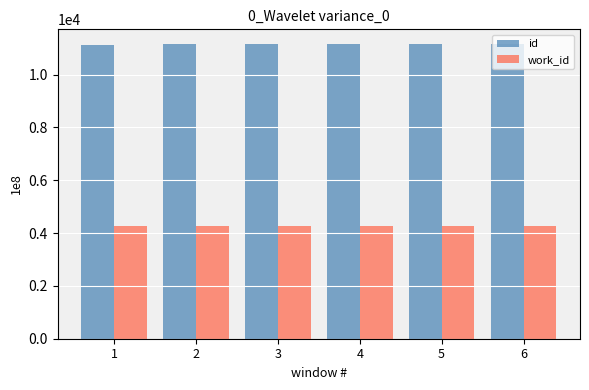

At 6, list the series in order from smallest to largest.

work_id, id